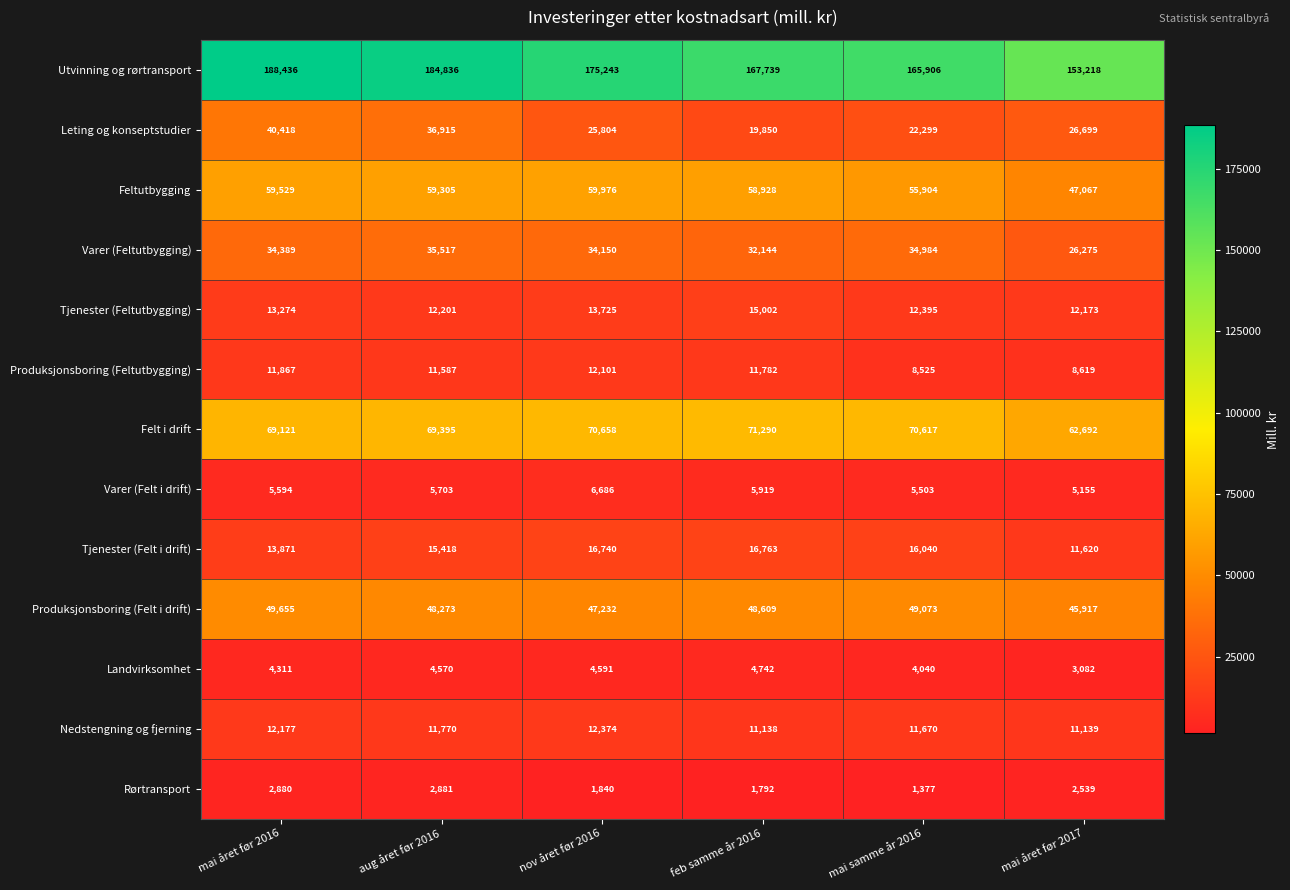

What is the approximate value of Utvinning og rørtransport at mai året før 2016, to the nearest 100?

188400